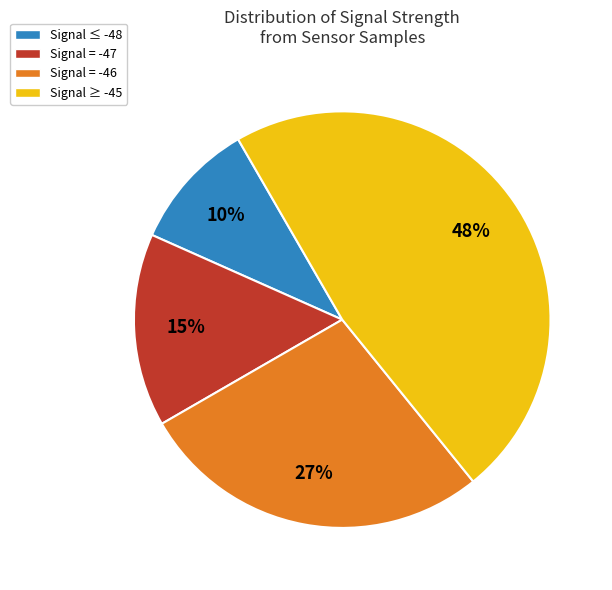

Is there any slice that represents more than half of the pie?

No